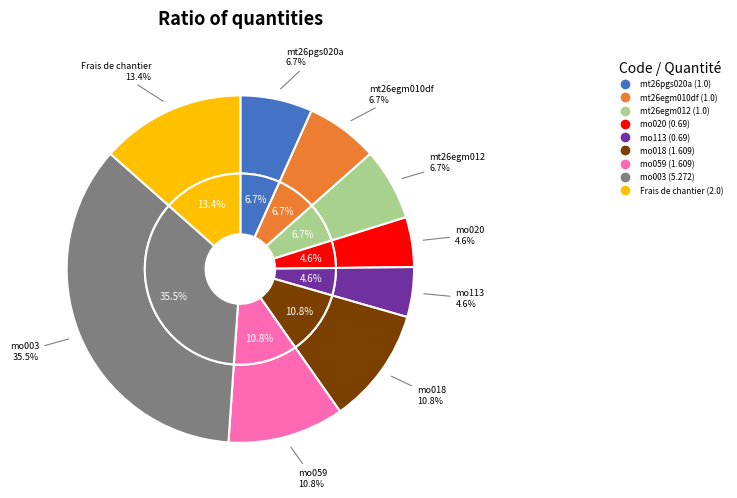

Does mo018 represent more than half of the total?

No